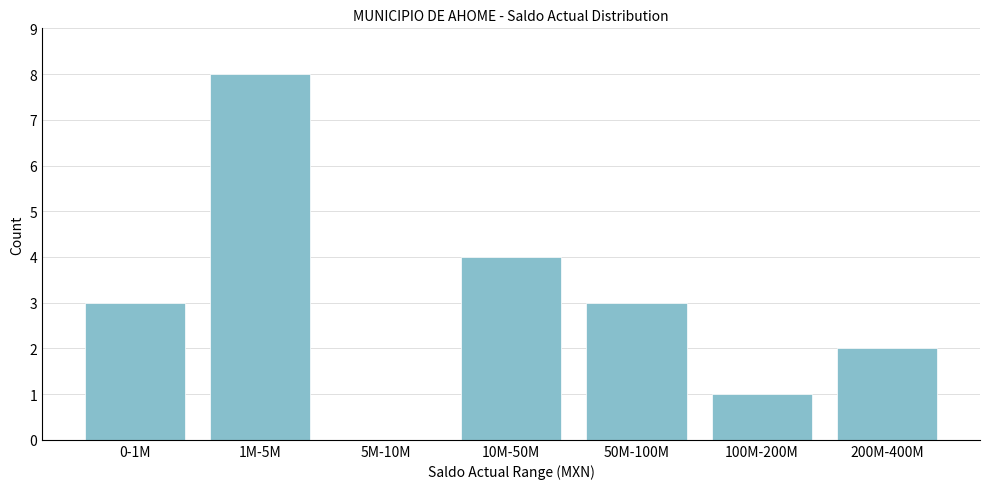

What is the sum of all values?

21